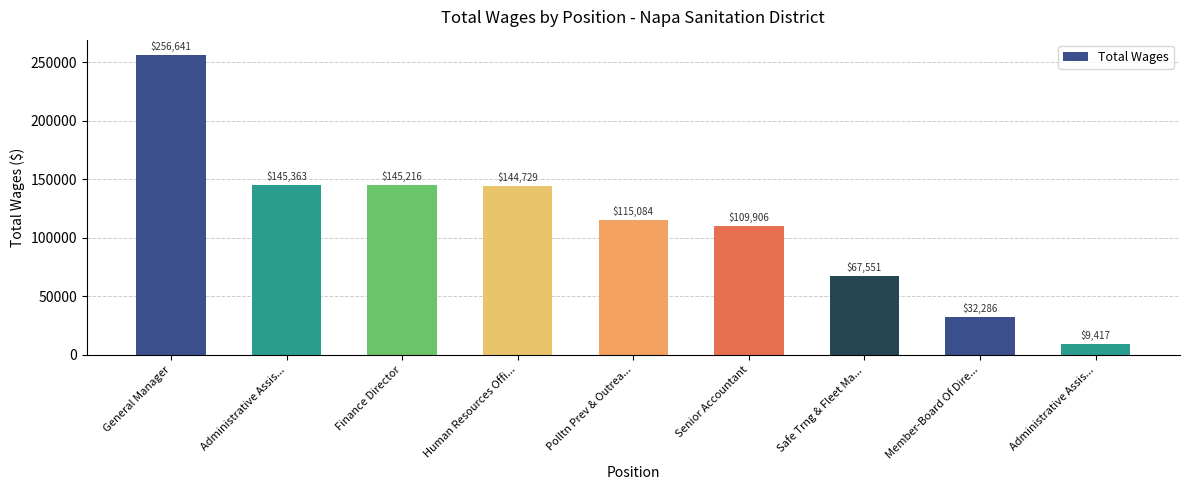

How many data points are less than 115084?

4